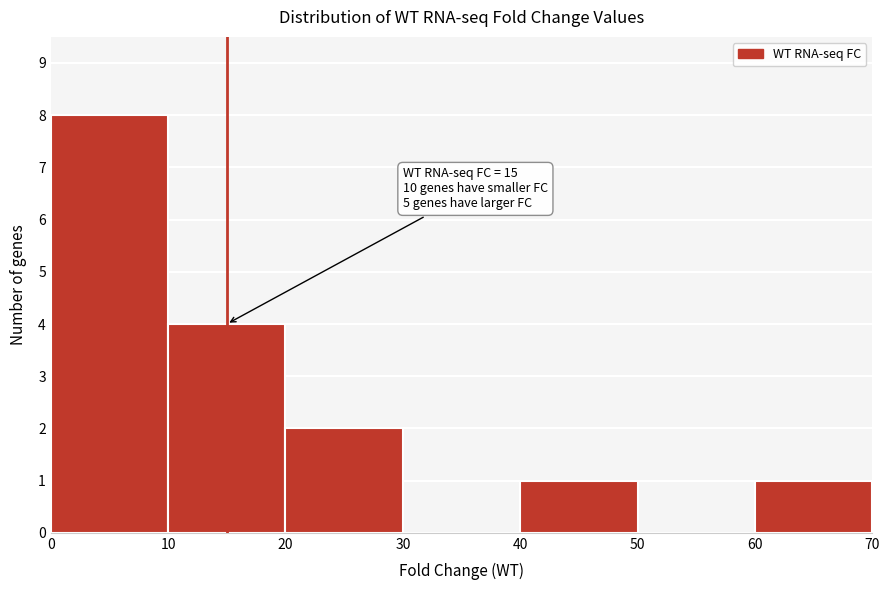

Over which range of the x-axis is the bar tallest?

0 to 10